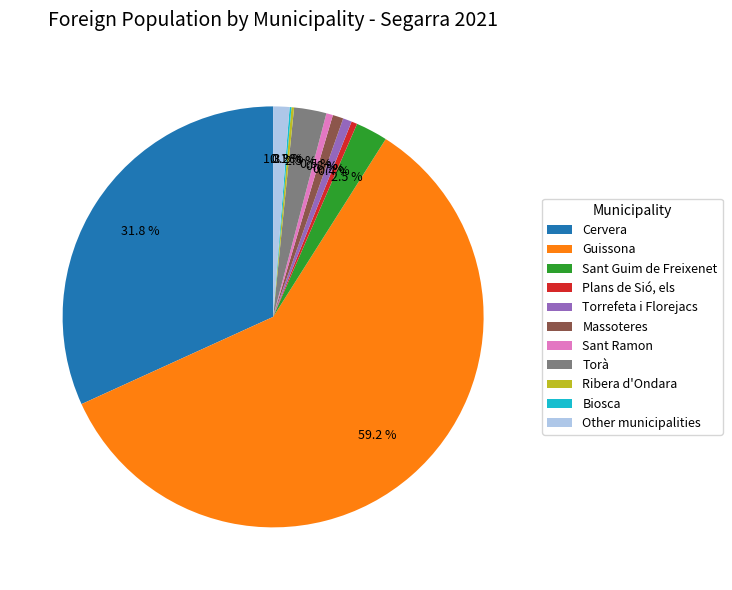

Combined, what portion of the pie is Torrefeta i Florejacs and Guissona?

59.9%